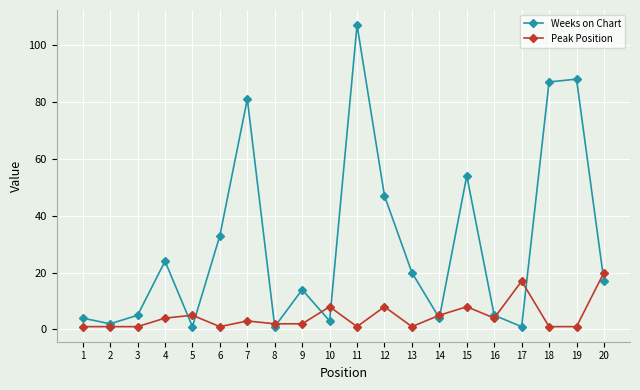

Does the chart display data point markers on the line(s)?

Yes